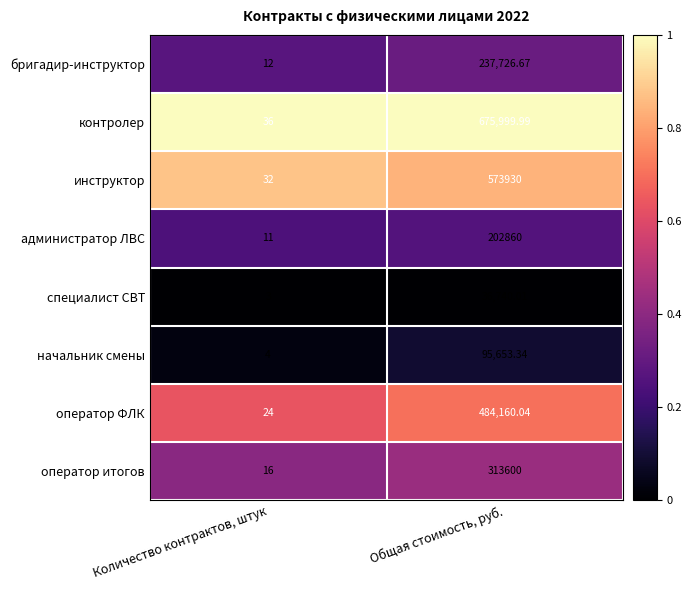

At which label does контролер first exceed 675999?

Общая стоимость, руб.